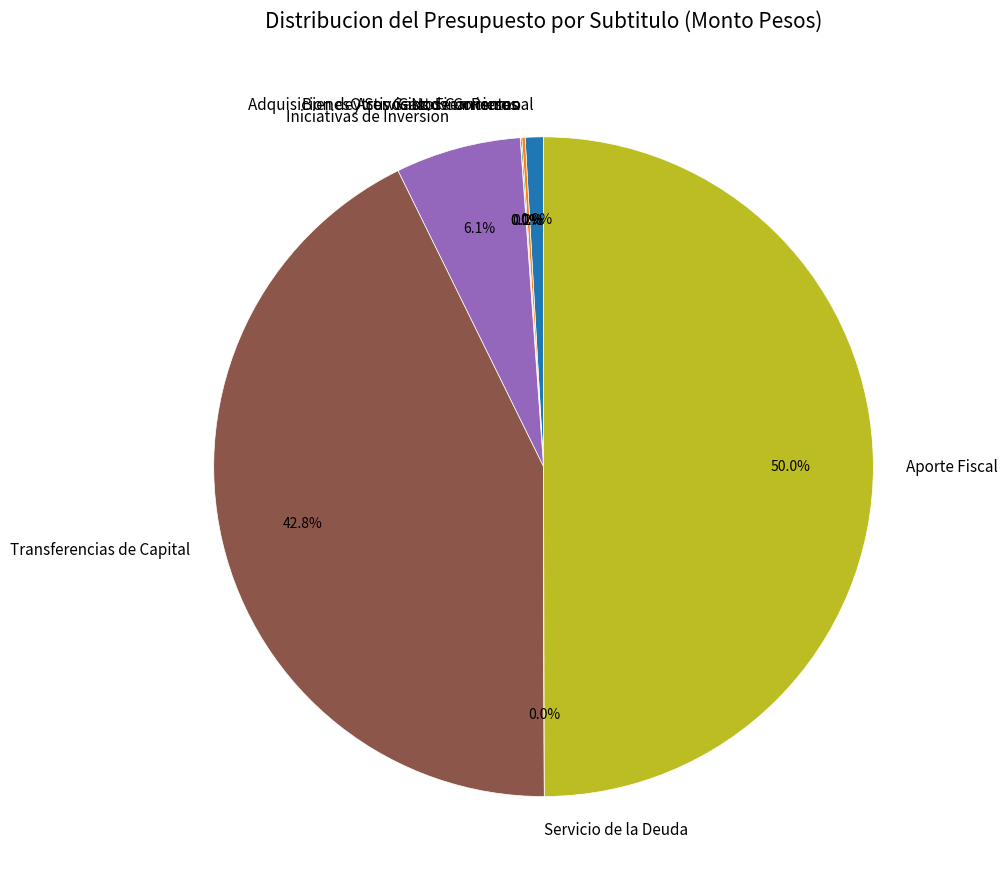

To the nearest percent, what percentage of the pie is Transferencias de Capital?

43%